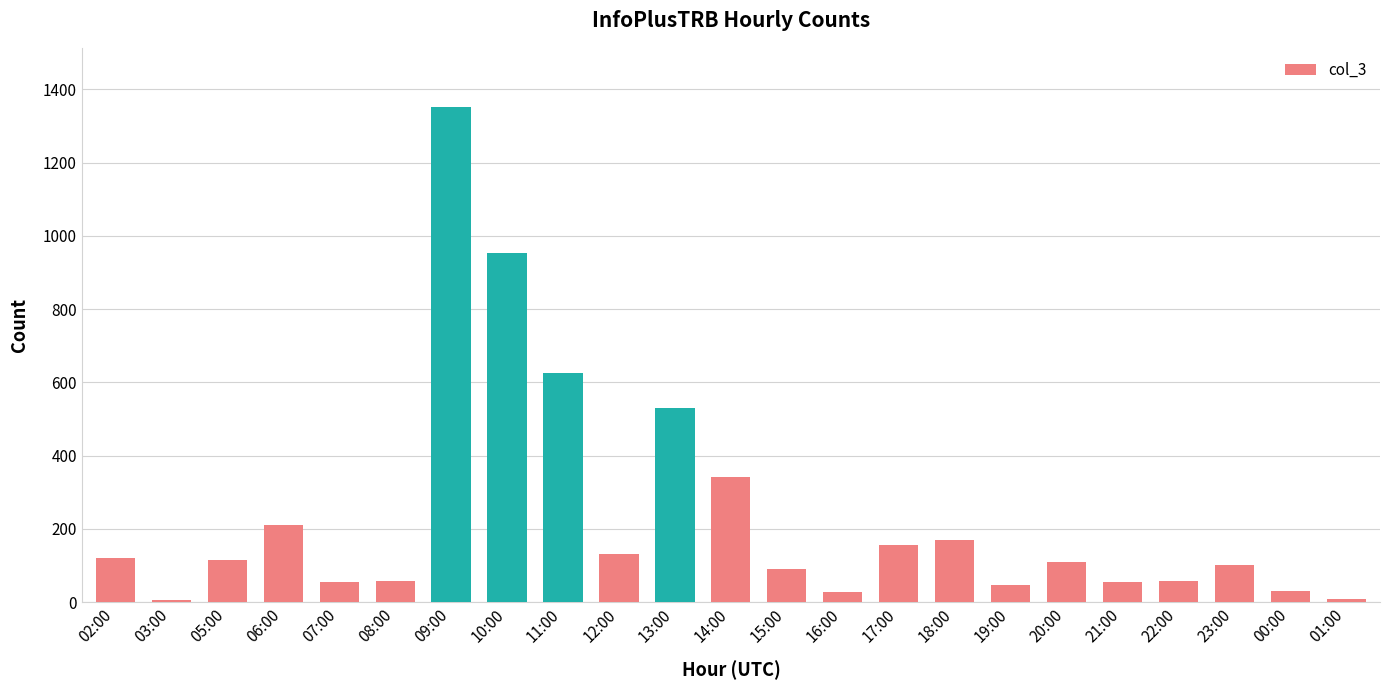

What is the difference between the values at 07:00 and 05:00?

61